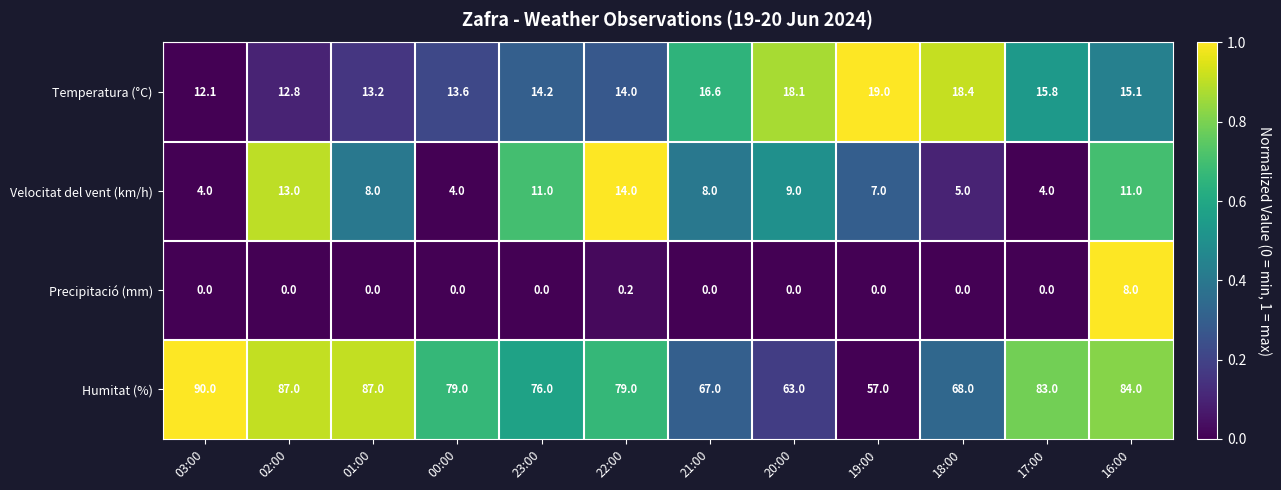

Which category has the highest value in the Temperatura (°C) series?

19:00